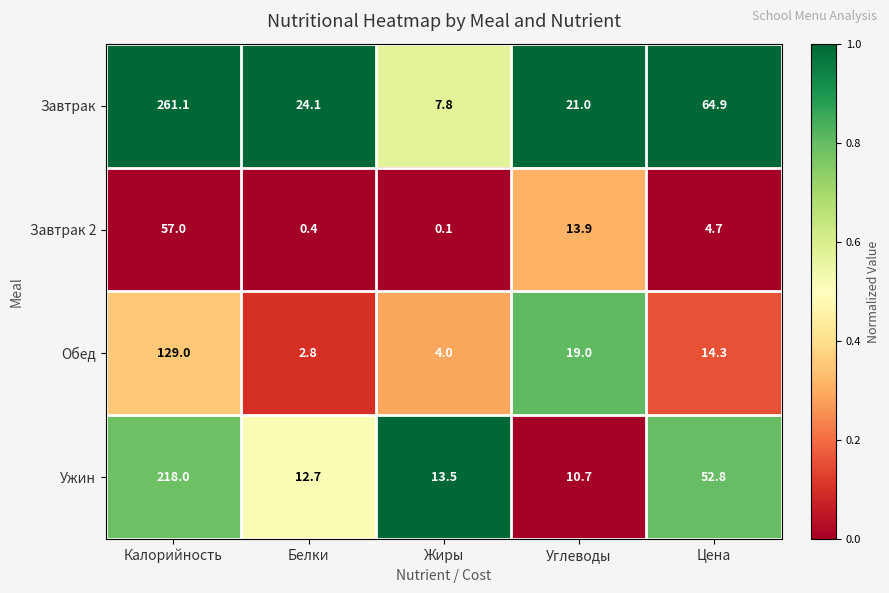

Is it true that Завтрак equals 261.1 at Калорийность?

True